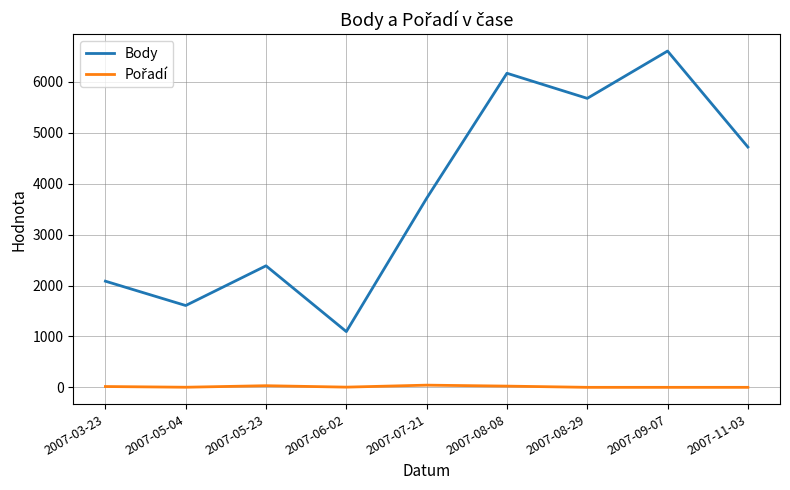

What is the maximum value shown in the chart?

6606